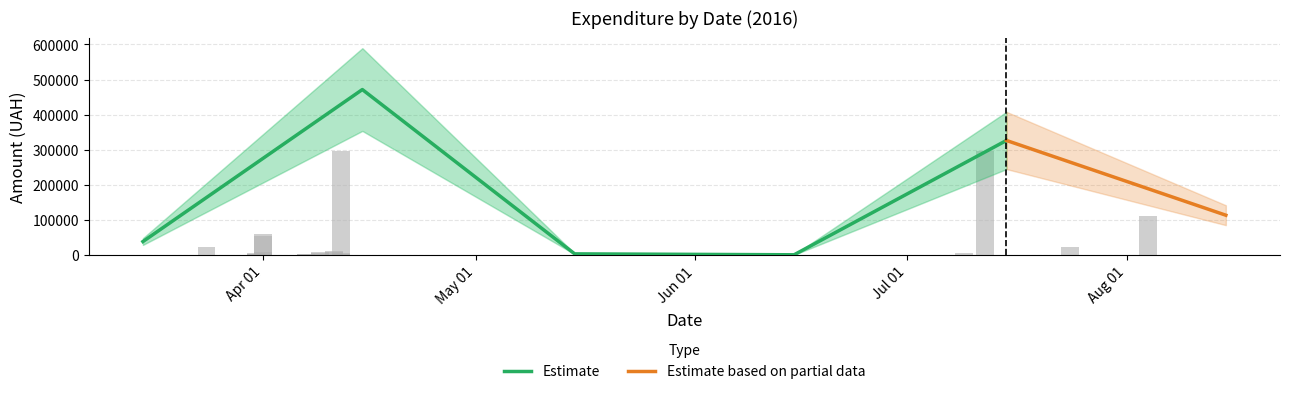

What is the maximum value for Estimate?

471582.5